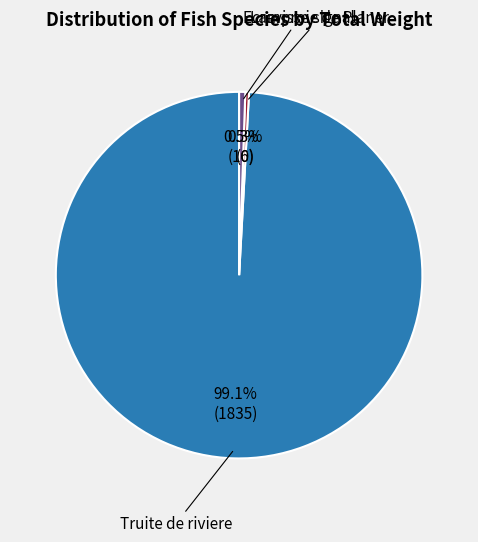

Which has a higher value, Truite de riviere or Lamproie de Planer?

Truite de riviere